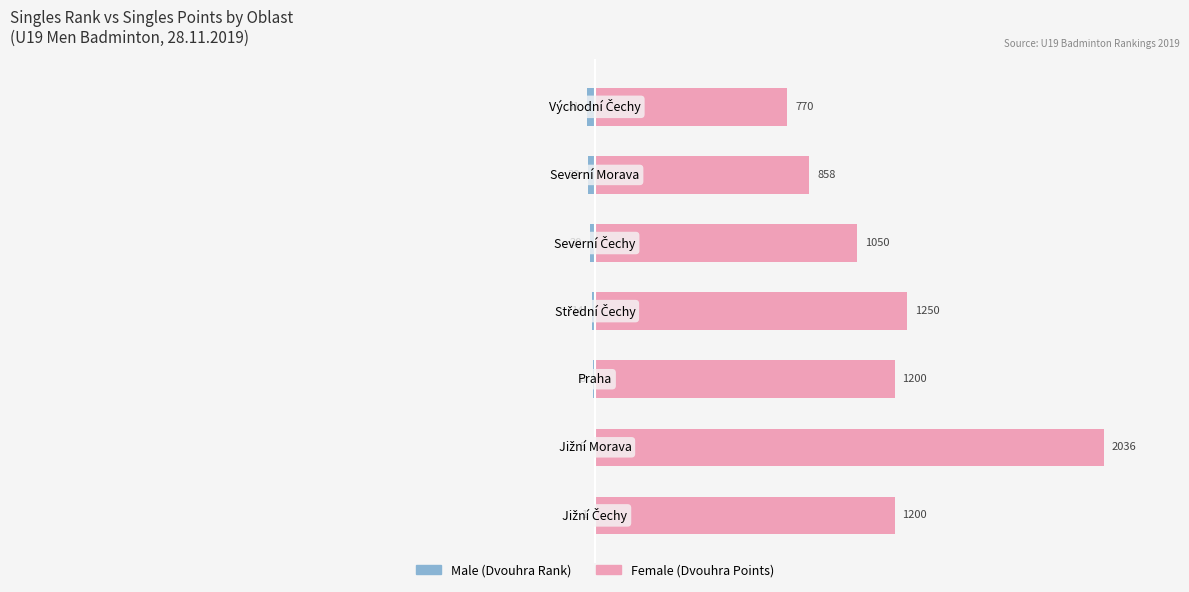

What are all the series names shown in the legend?

Male, Female